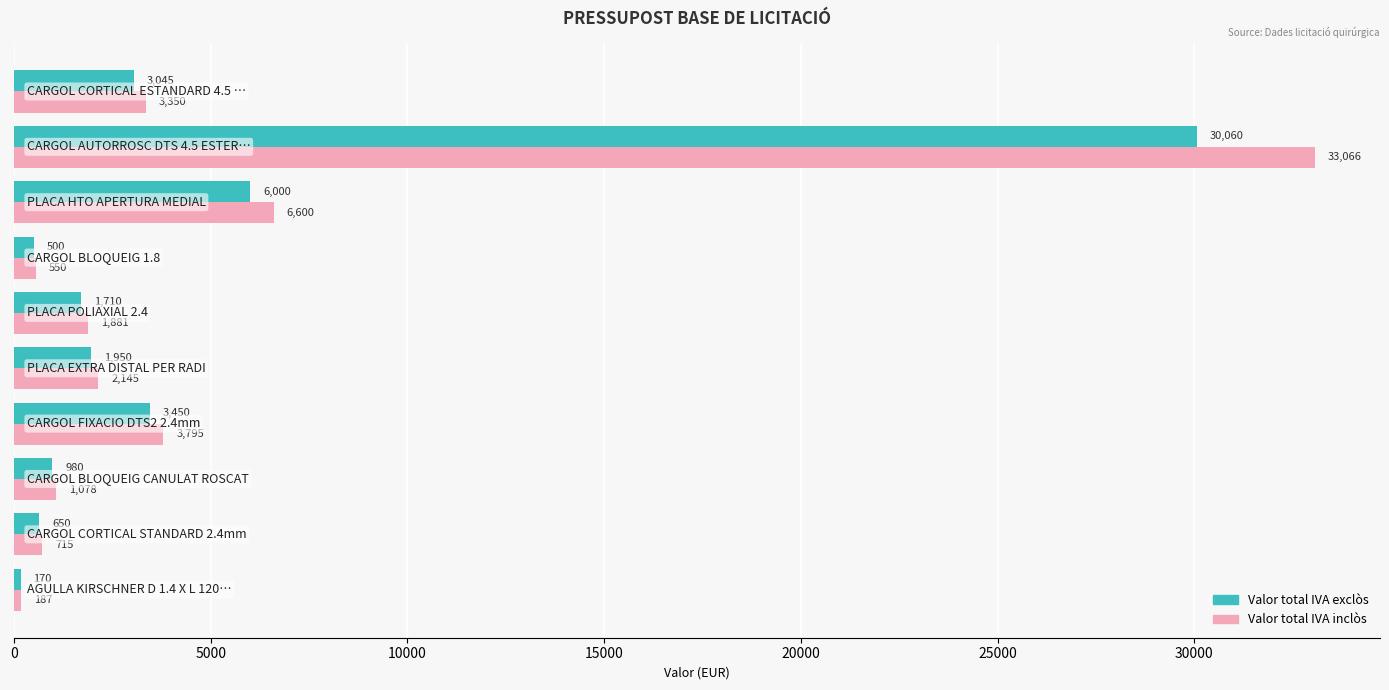

Rank the series by their maximum value, from lowest to highest.

Valor total IVA exclòs, Valor total IVA inclòs